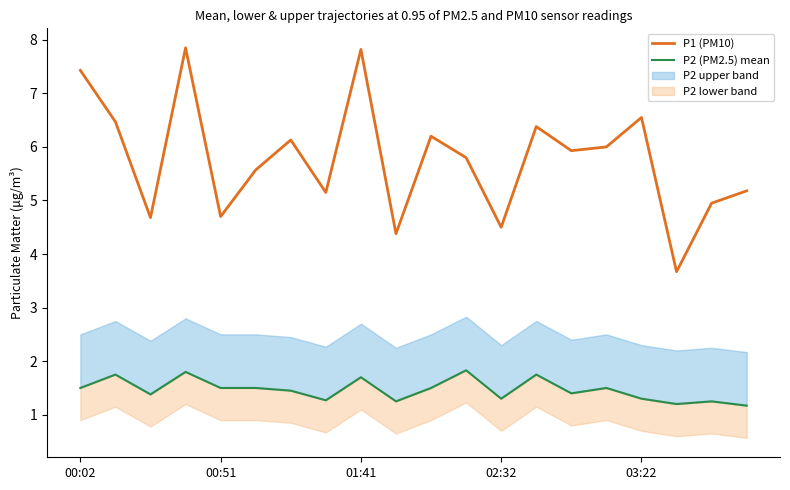

What is the minimum value for P1 (PM10)?

3.7